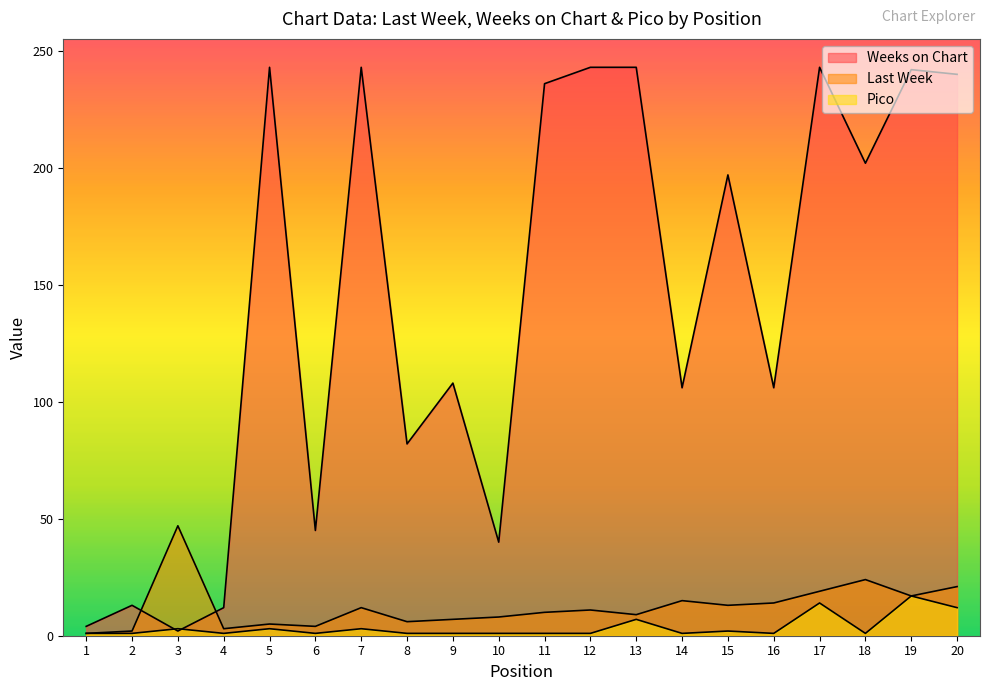

Between which two adjacent categories do Weeks on Chart and Pico first intersect?

2 and 3